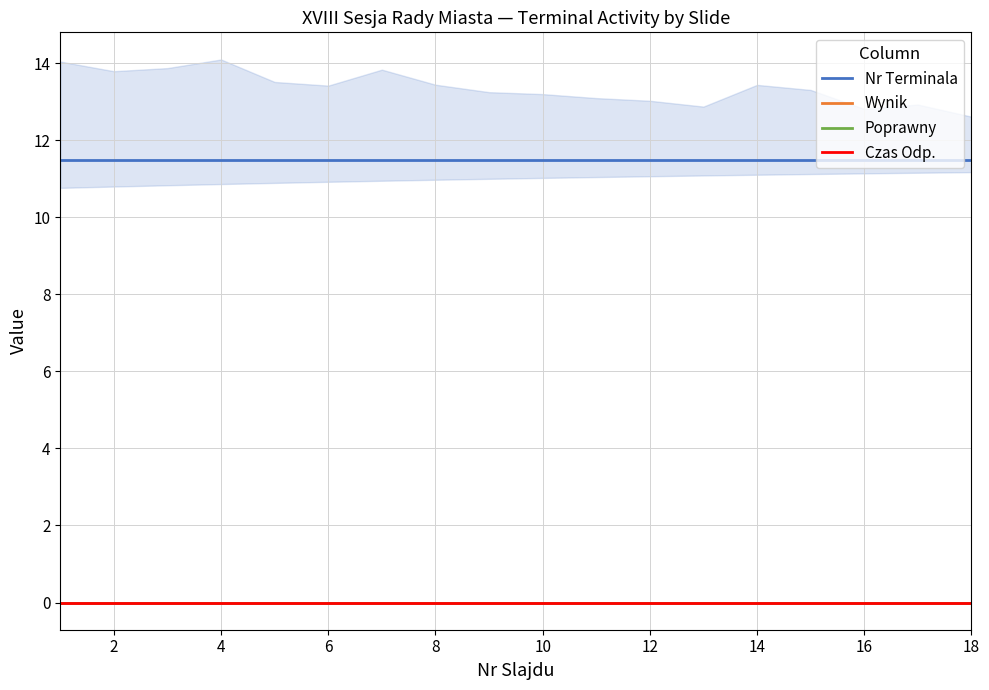

At how many categories does at least one series exceed 8?

18